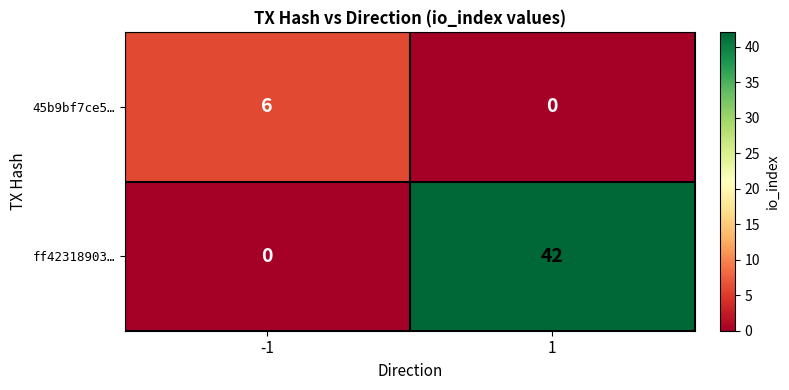

Is it true that ff42318903… equals 0 at -1?

True